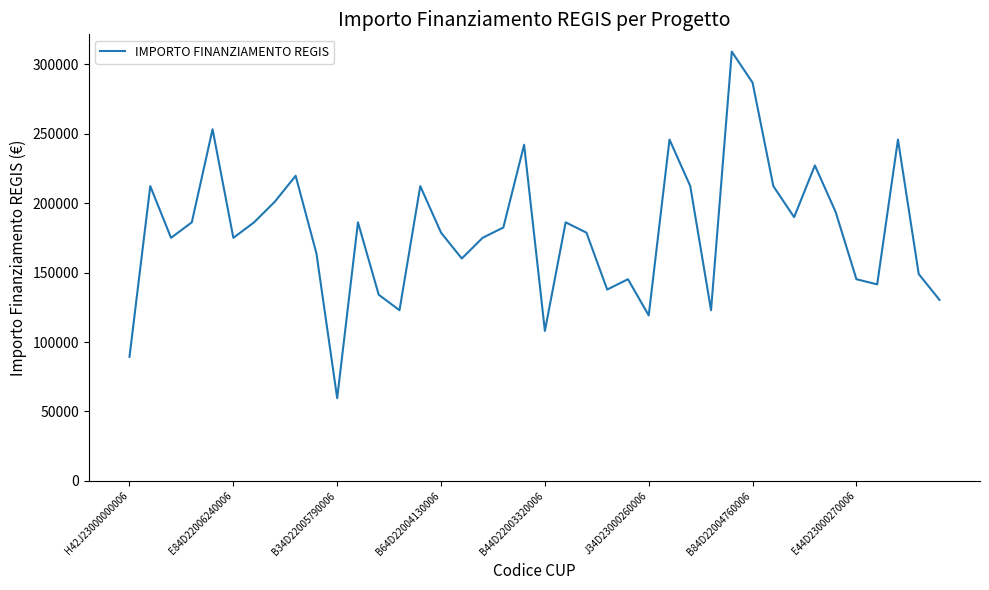

What is the sum of all values?

7205726.7